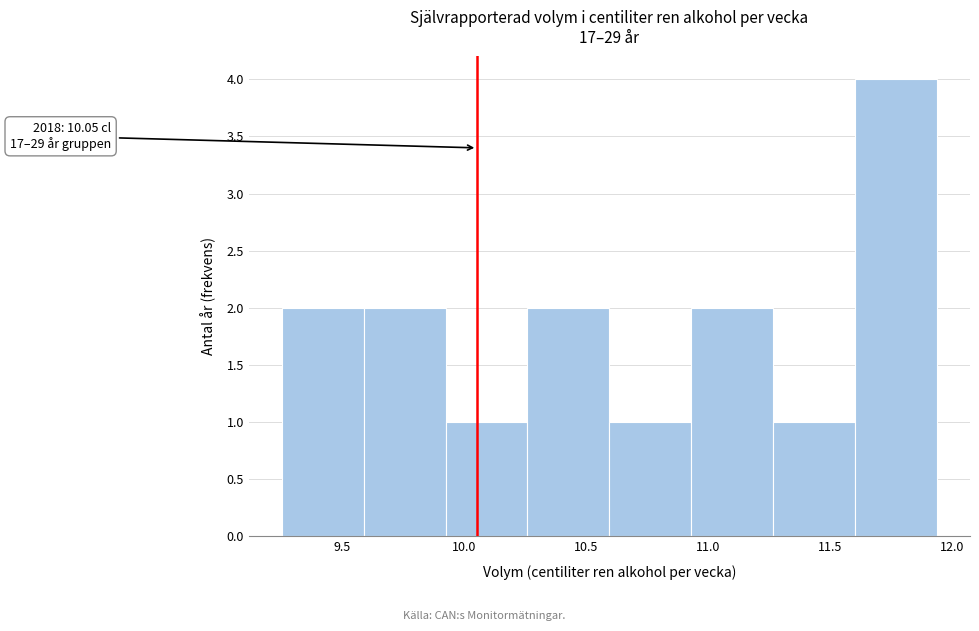

Which range on the x-axis has the tallest bar?

11.60 to 11.95